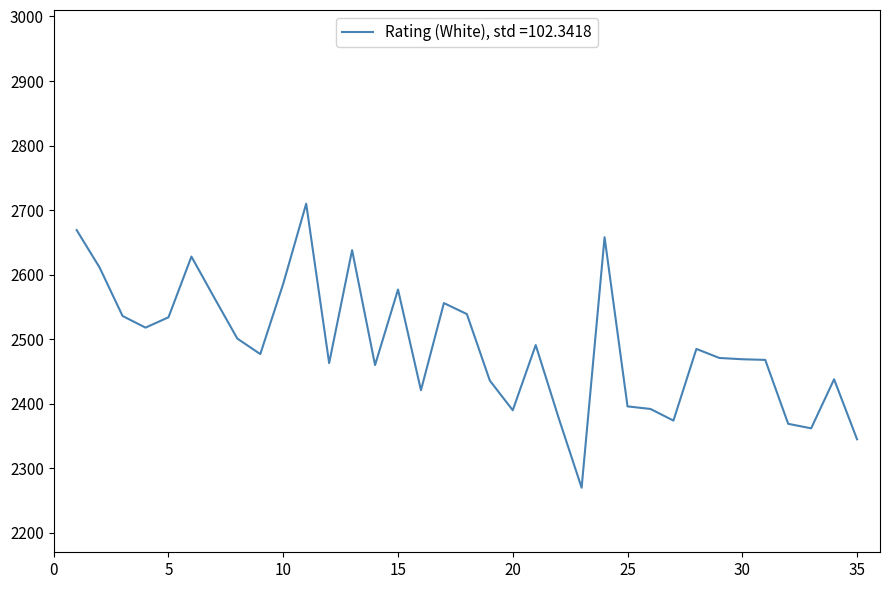

What is the value of the 10th point from the left?

2586